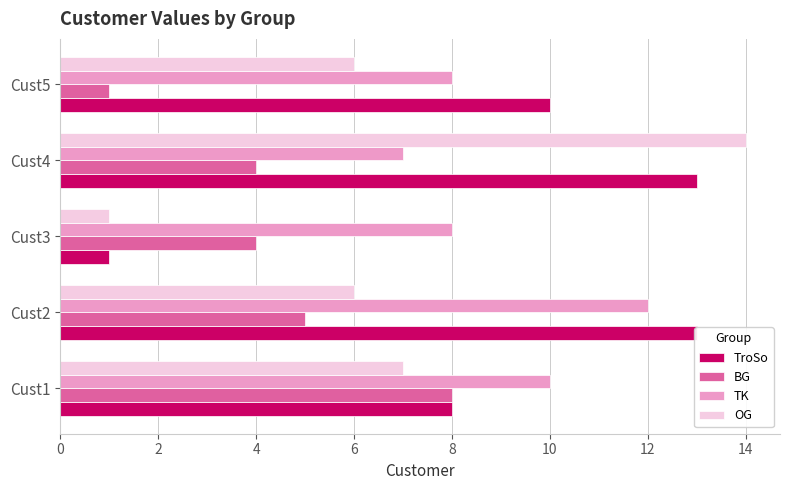

True or false: TK has a value of 8 at Cust5.

True